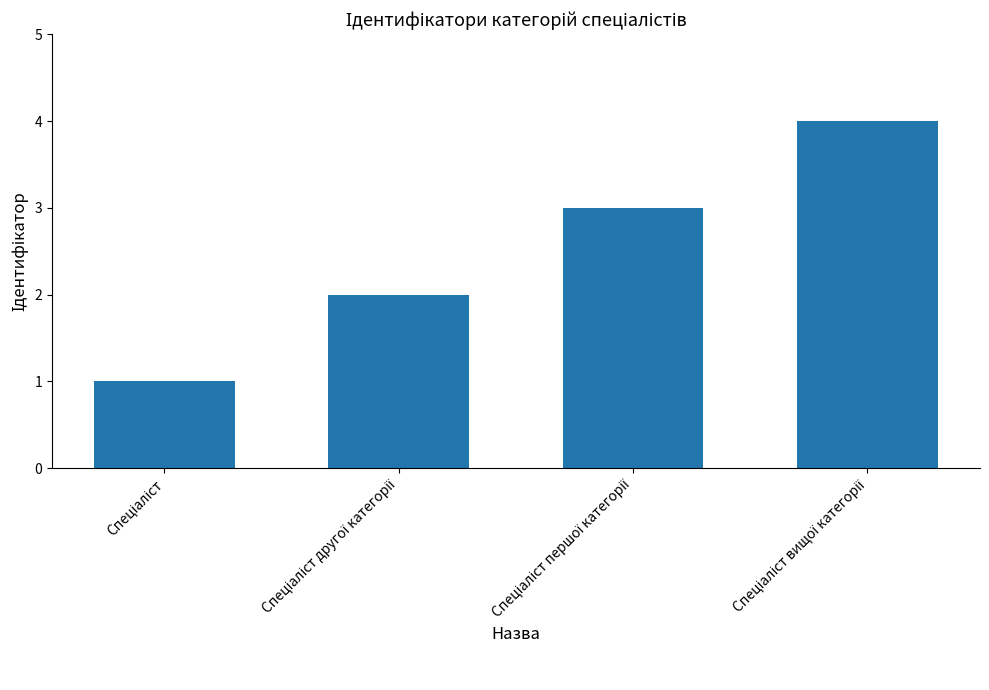

How many bars are there in total?

4